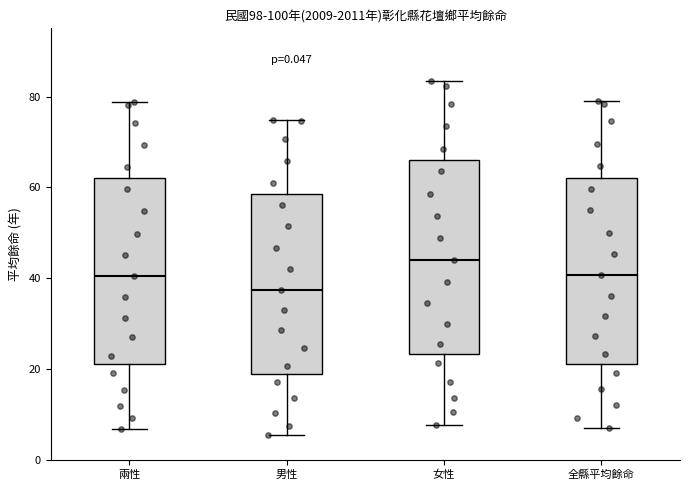

Reading left to right, read every box against the y-axis: the position of its median line, the range the box covers, and the ends of its whiskers. The values are not printed on the chart, so give them approximately, as read against the axis.

兩性: median 40, box 22 to 62, whiskers 6 to 78
男性: median 38, box 18 to 58, whiskers 6 to 74
女性: median 44, box 24 to 66, whiskers 8 to 84
全縣平均餘命: median 40, box 22 to 62, whiskers 8 to 80